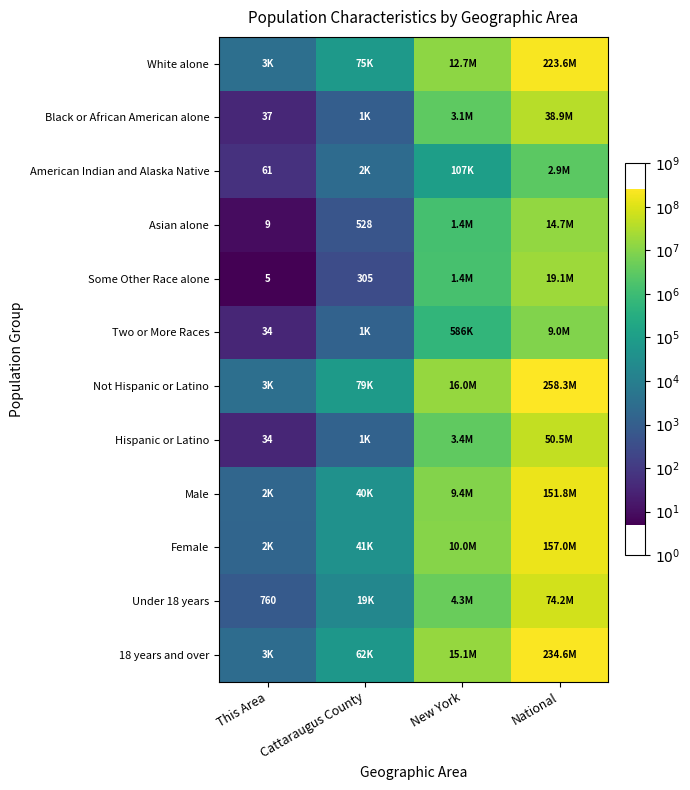

True or false: Under 18 years has a value of 5.0 at This Area.

False